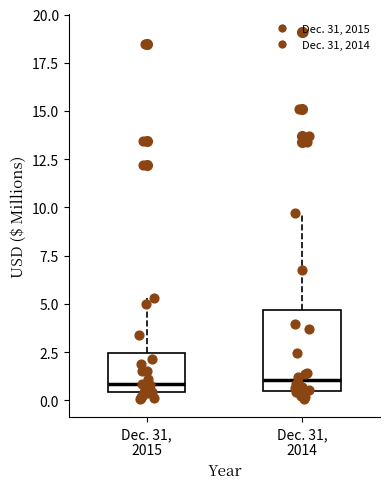

Reading left to right, transcribe this box plot: for each box, give where its median line is, the range the box spans, and where its two whiskers end, as read against the y-axis. The values are not printed on the chart, so give them approximately, as read against the axis.

Dec. 31, 2015: median 1.0, box 0.5 to 2.5, whiskers 0.0 to 5.5
Dec. 31, 2014: median 1.0, box 0.5 to 4.5, whiskers 0.0 to 9.5